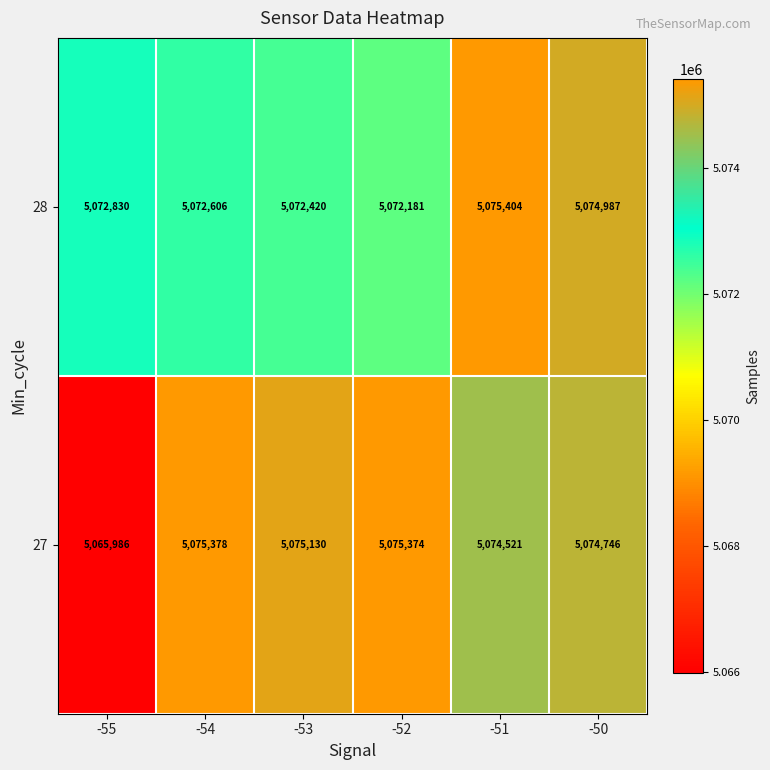

At -53, list the series in order from largest to smallest.

27, 28